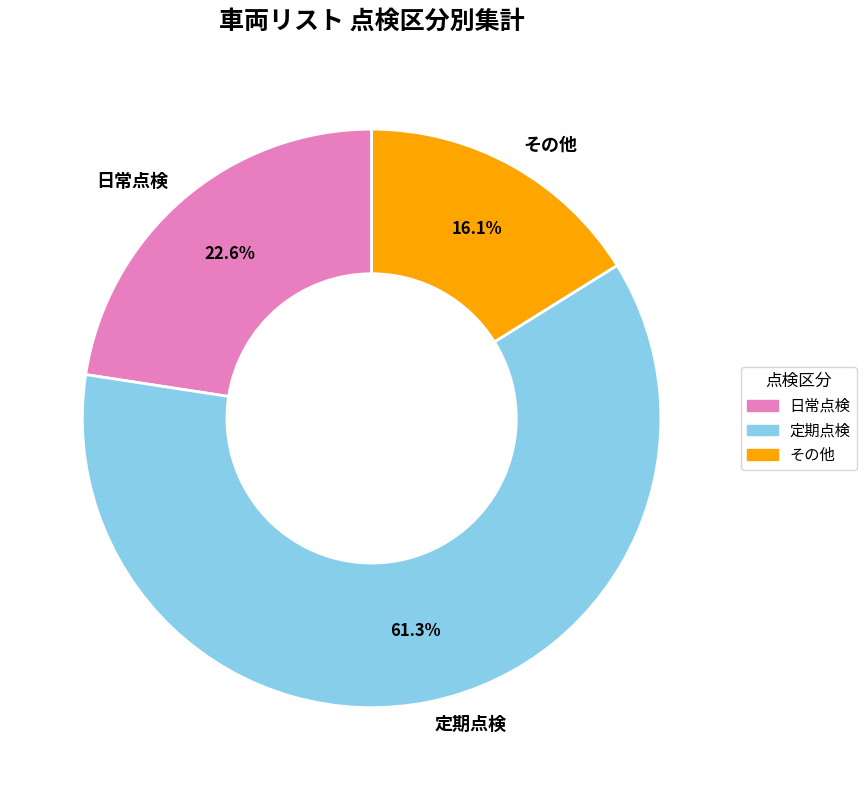

To the nearest percent, what is the difference between the largest and smallest slice percentages?

45%